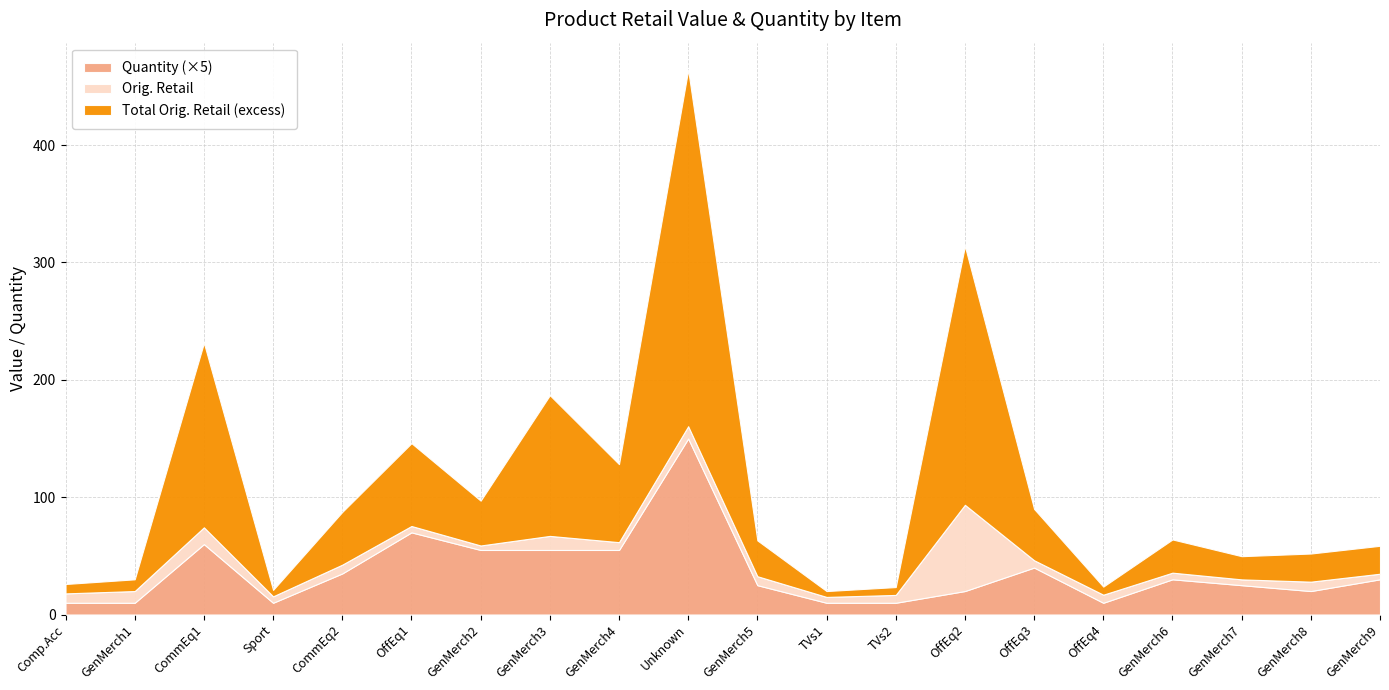

Reading left to right, transcribe all the data shown in this chart.

Orig. Retail: Computer Accessories=8.0	More General Merchandise=10.0	Commercial Equipment=14.3	Sporting Goods=5.5	Commercial Equipment=7.5	Office Equipment=5.4	More General Merchandise=3.8	More General Merchandise=12.0	More General Merchandise=6.7	Unknown=10.5	More General Merchandise=7.6	TVs & Home Theater=5.0	TVs & Home Theater=6.7	Office Equipment=73.5	Office Equipment=6.2	Office Equipment=6.9	More General Merchandise=5.7	More General Merchandise=4.9	More General Merchandise=8.0	More General Merchandise=4.8
Total Orig. Retail: Computer Accessories=16.0	More General Merchandise=20.0	Commercial Equipment=171.5	Sporting Goods=11.0	Commercial Equipment=52.4	Office Equipment=76.0	More General Merchandise=42.0	More General Merchandise=131.9	More General Merchandise=73.2	Unknown=314.1	More General Merchandise=38.1	TVs & Home Theater=10.0	TVs & Home Theater=13.4	Office Equipment=294.0	Office Equipment=50.0	Office Equipment=13.8	More General Merchandise=34.0	More General Merchandise=24.7	More General Merchandise=32.0	More General Merchandise=28.6
Quantity: Computer Accessories=2.0	More General Merchandise=2.0	Commercial Equipment=12.0	Sporting Goods=2.0	Commercial Equipment=7.0	Office Equipment=14.0	More General Merchandise=11.0	More General Merchandise=11.0	More General Merchandise=11.0	Unknown=30.0	More General Merchandise=5.0	TVs & Home Theater=2.0	TVs & Home Theater=2.0	Office Equipment=4.0	Office Equipment=8.0	Office Equipment=2.0	More General Merchandise=6.0	More General Merchandise=5.0	More General Merchandise=4.0	More General Merchandise=6.0